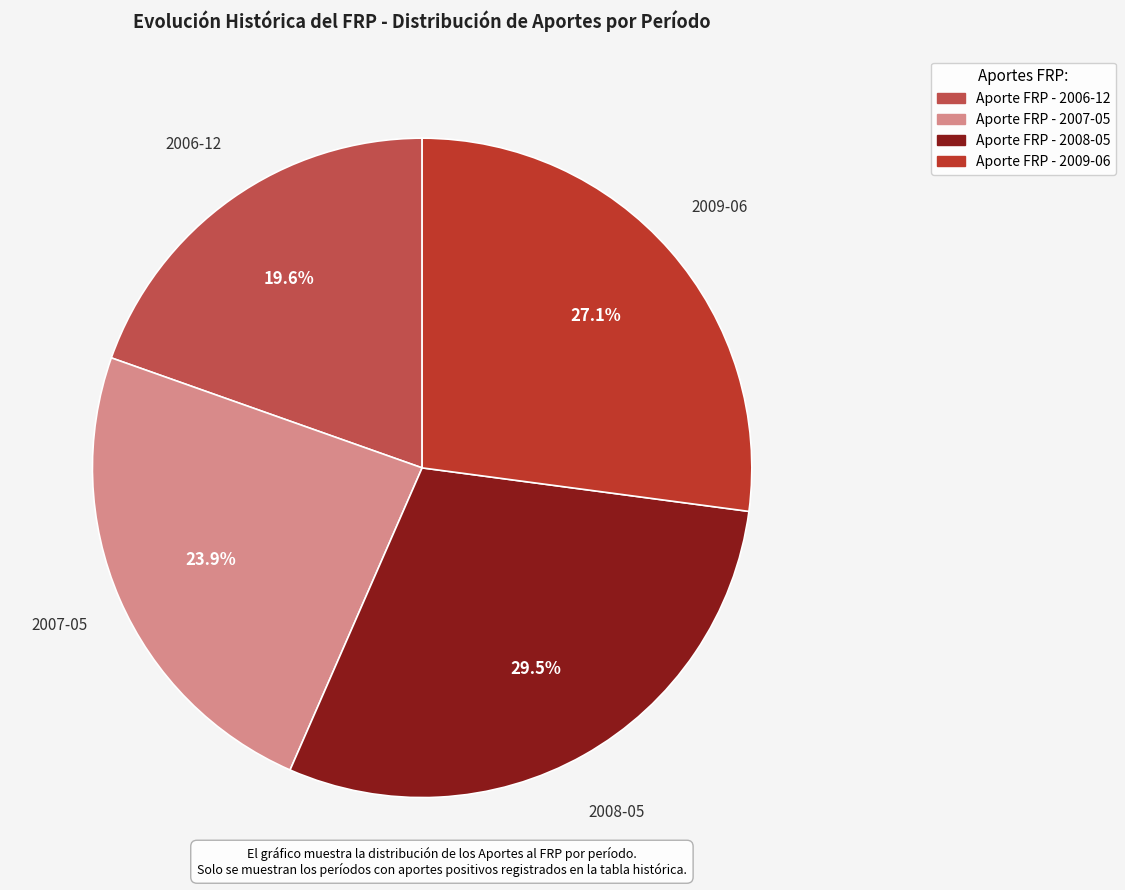

Is there any slice that represents more than half of the pie?

No